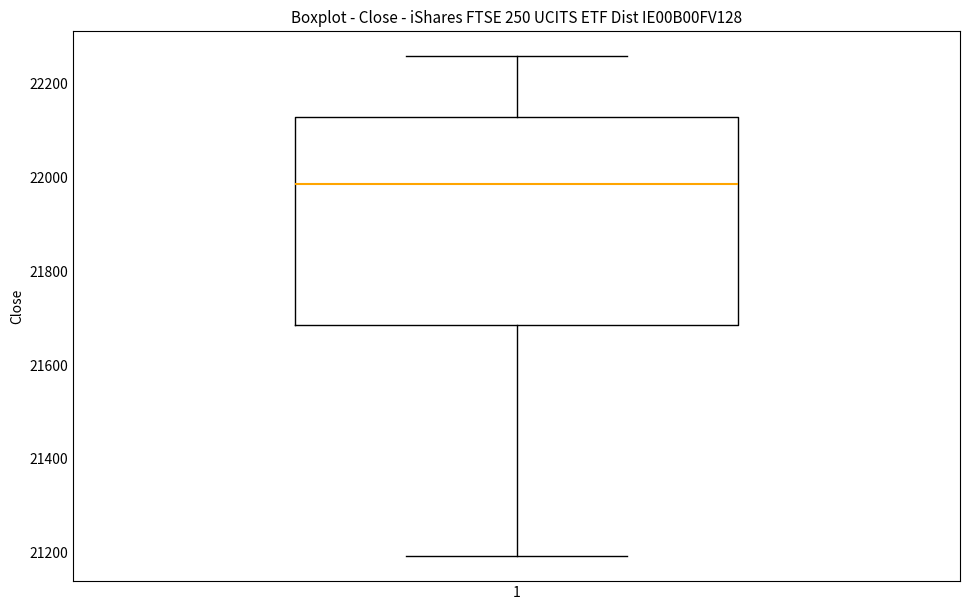

Where does the lower whisker of the box at x = 1 end on the y-axis? The values are not printed on the chart, so give them approximately, as read against the axis.

21200